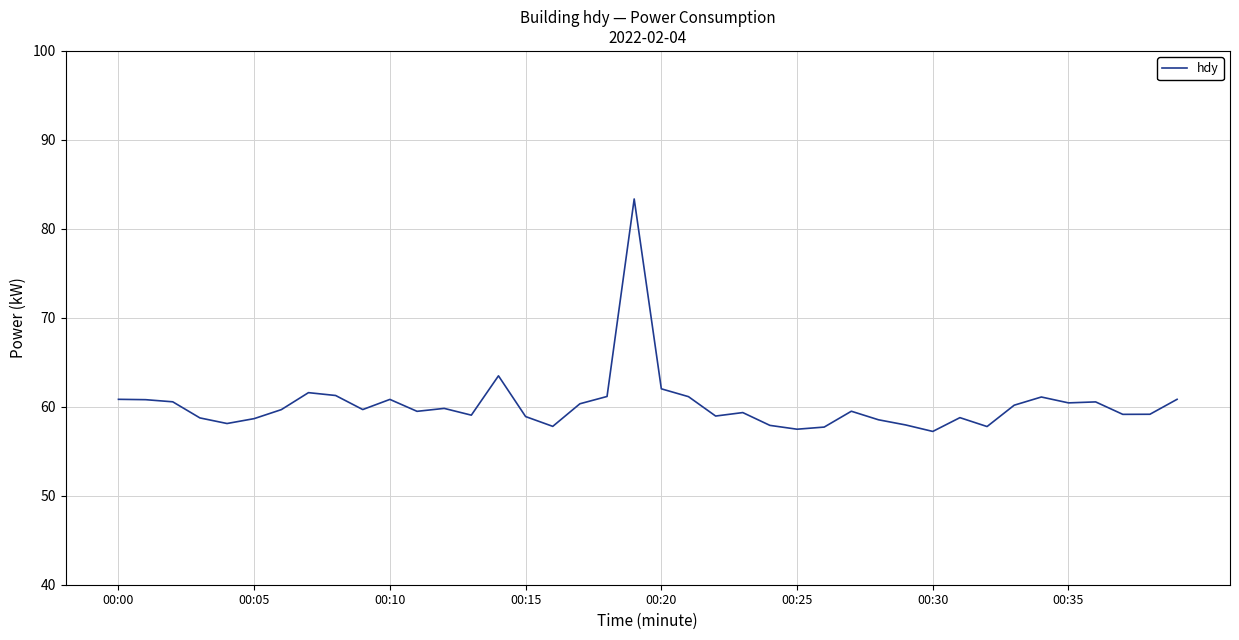

What is the sum of all values?

2410.0